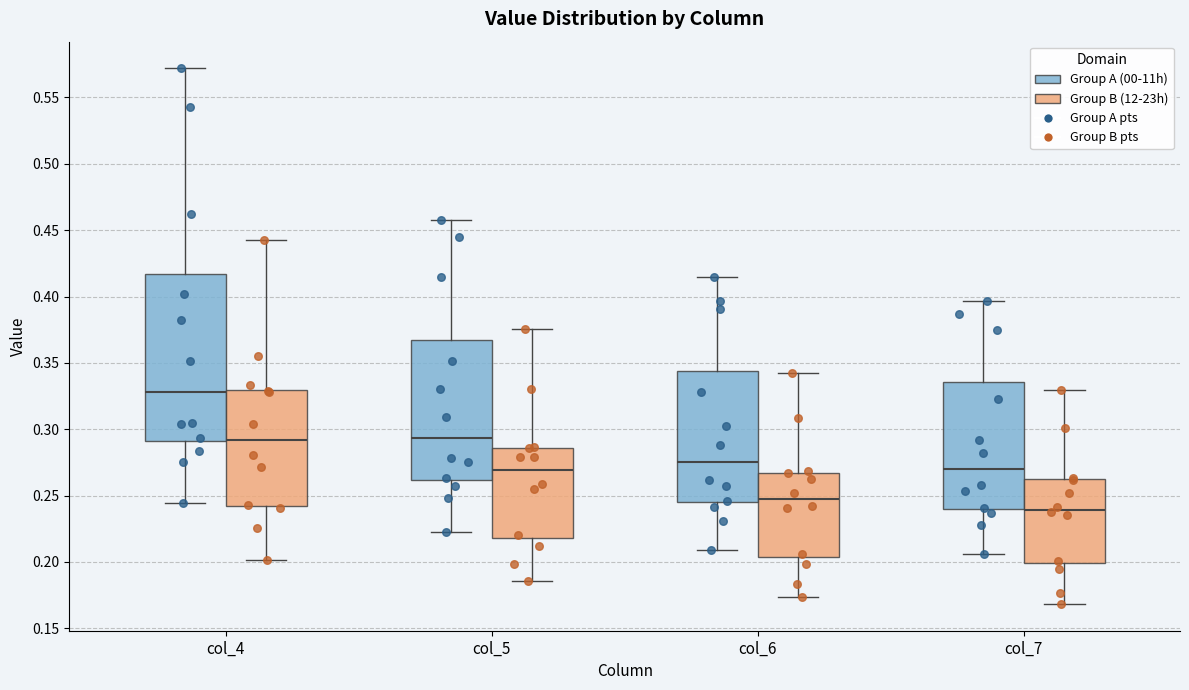

Reading left to right, transcribe this box plot: for each box, give where its median line is, the range the box spans, and where its two whiskers end, as read against the y-axis. The values are not printed on the chart, so give them approximately, as read against the axis.

col_4 (Group A (00-11h)): median 0.330, box 0.290 to 0.415, whiskers 0.245 to 0.570
col_4 (Group B (12-23h)): median 0.290, box 0.240 to 0.330, whiskers 0.200 to 0.445
col_5 (Group A (00-11h)): median 0.295, box 0.260 to 0.365, whiskers 0.225 to 0.460
col_5 (Group B (12-23h)): median 0.270, box 0.220 to 0.285, whiskers 0.185 to 0.375
col_6 (Group A (00-11h)): median 0.275, box 0.245 to 0.345, whiskers 0.210 to 0.415
col_6 (Group B (12-23h)): median 0.245, box 0.205 to 0.265, whiskers 0.175 to 0.345
col_7 (Group A (00-11h)): median 0.270, box 0.240 to 0.335, whiskers 0.205 to 0.395
col_7 (Group B (12-23h)): median 0.240, box 0.200 to 0.260, whiskers 0.170 to 0.330